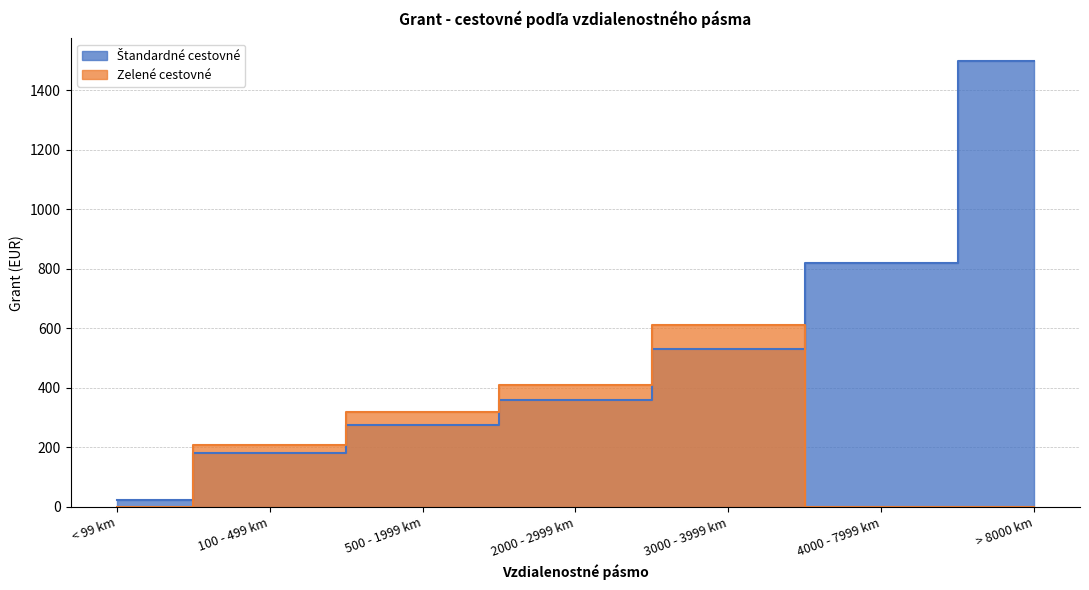

Reading left to right, list all the values displayed in this chart.

Štandardné cestovné: 23	180	275	360	530	820	1500
Zelené cestovné: 0	210	320	410	610	0	0